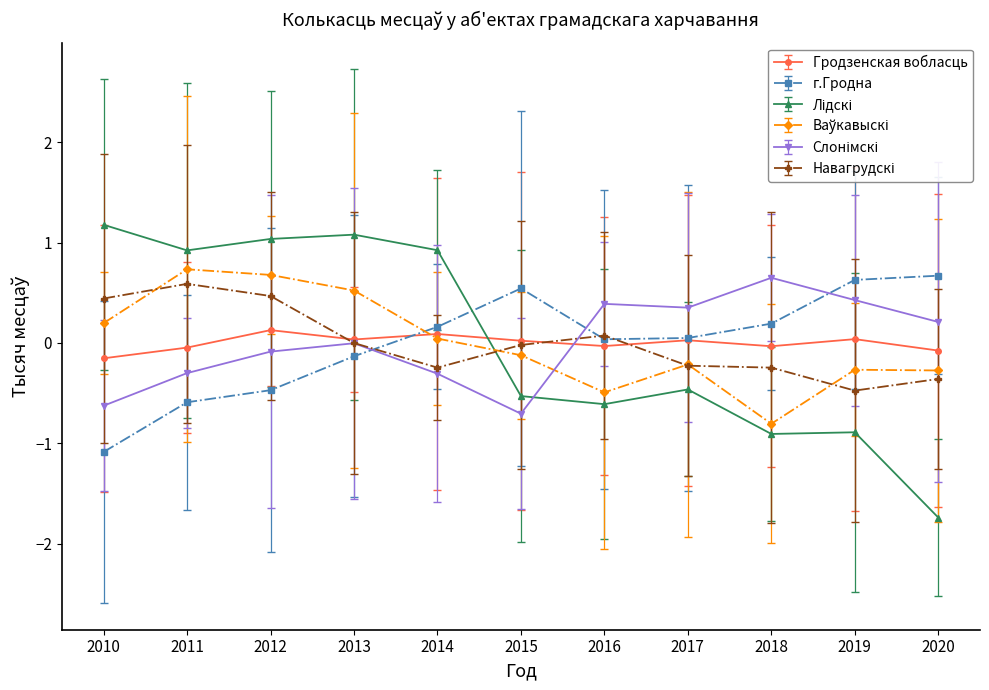

How many values in Ваўкавыскі are above zero?

5